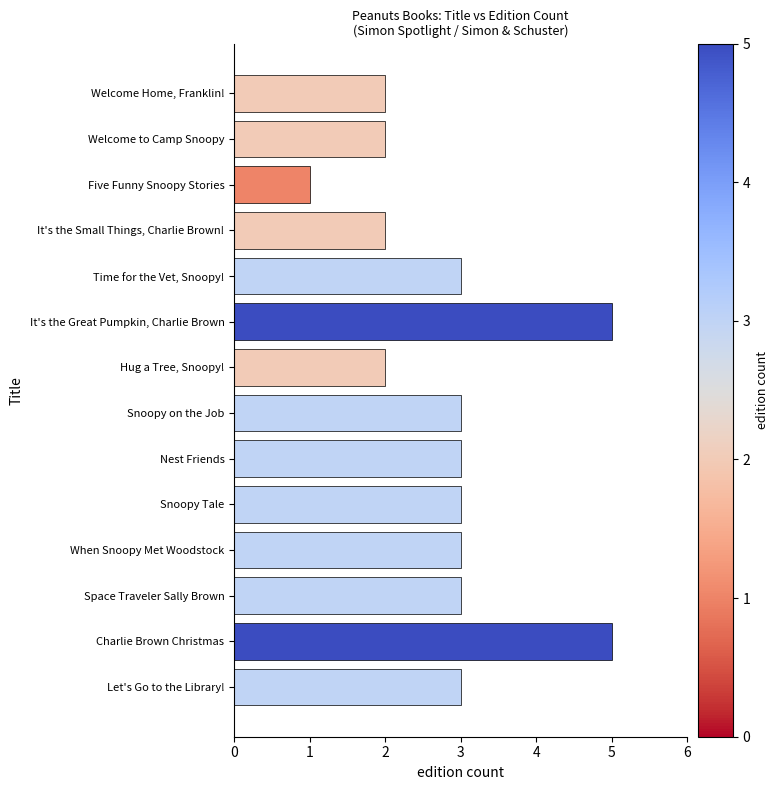

Read the value at Let's Go to the Library!.

3